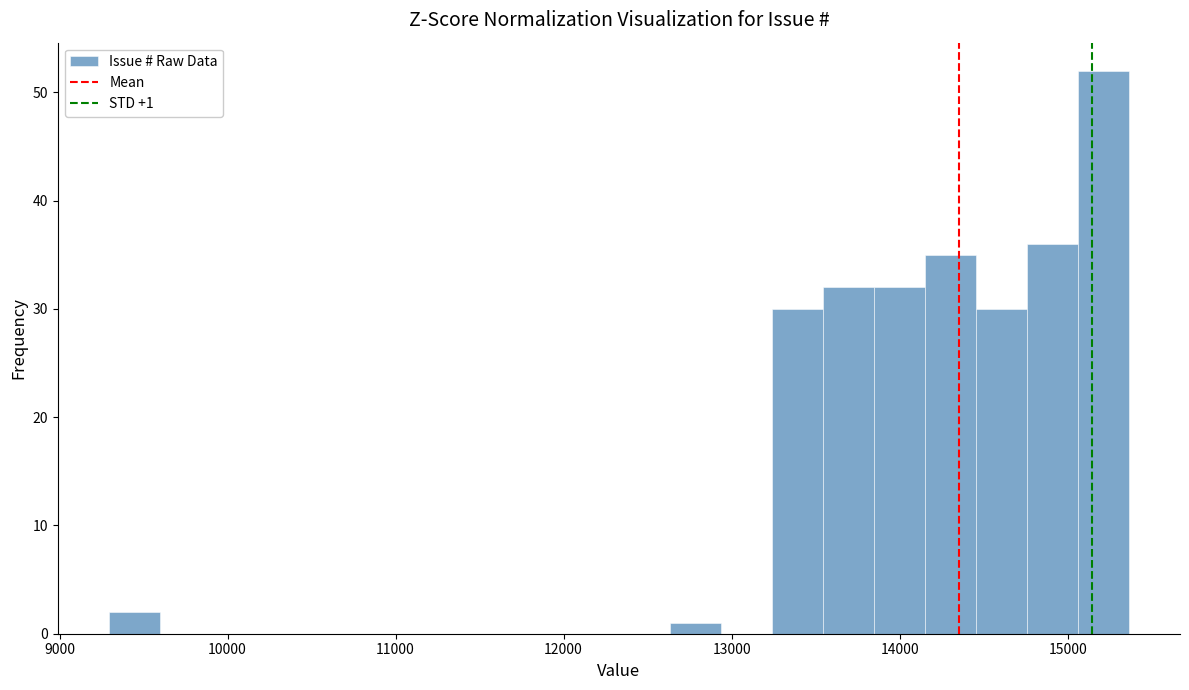

Around what value on the x-axis is the tallest bar? Give the approximate position of its centre, as read against the axis.

15200